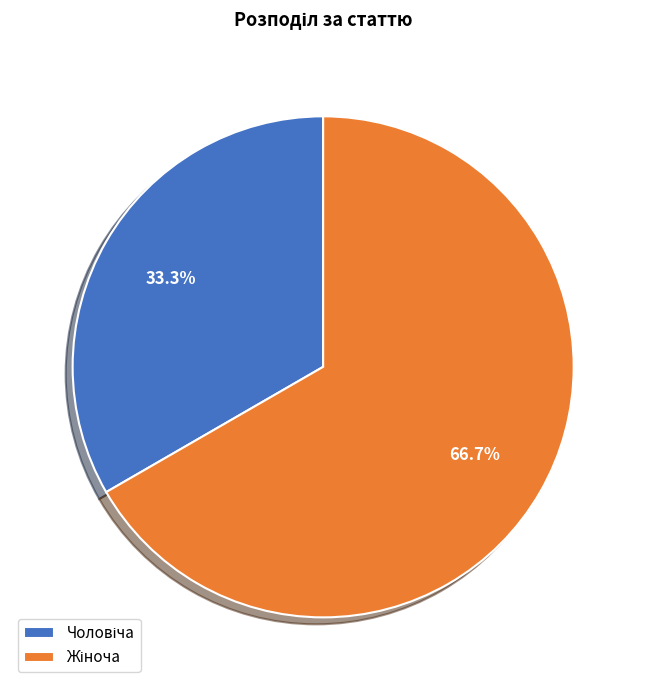

Does any single category account for the majority?

Yes